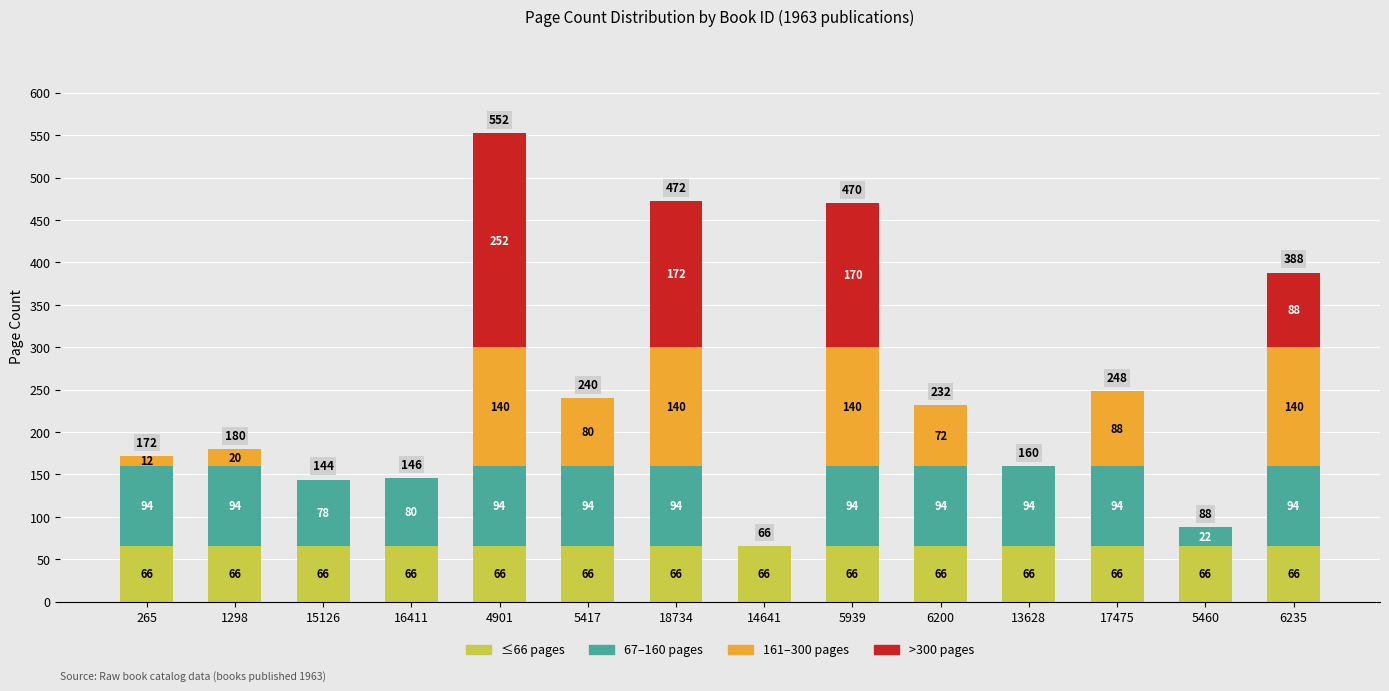

At which category is the sum across all series the highest?

4901